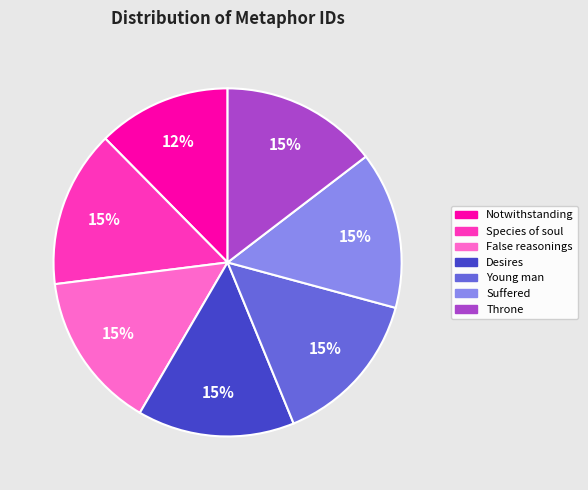

Which category has the smallest portion of the pie?

Notwithstanding